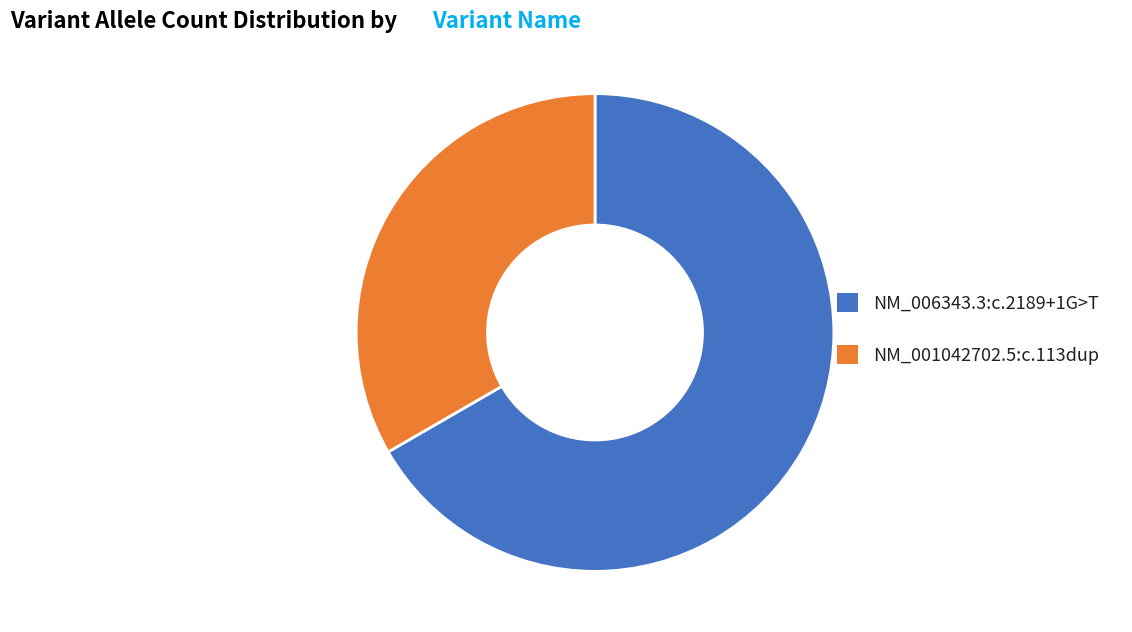

True or false: NM_001042702.5:c.113dup accounts for 25% of the total.

False